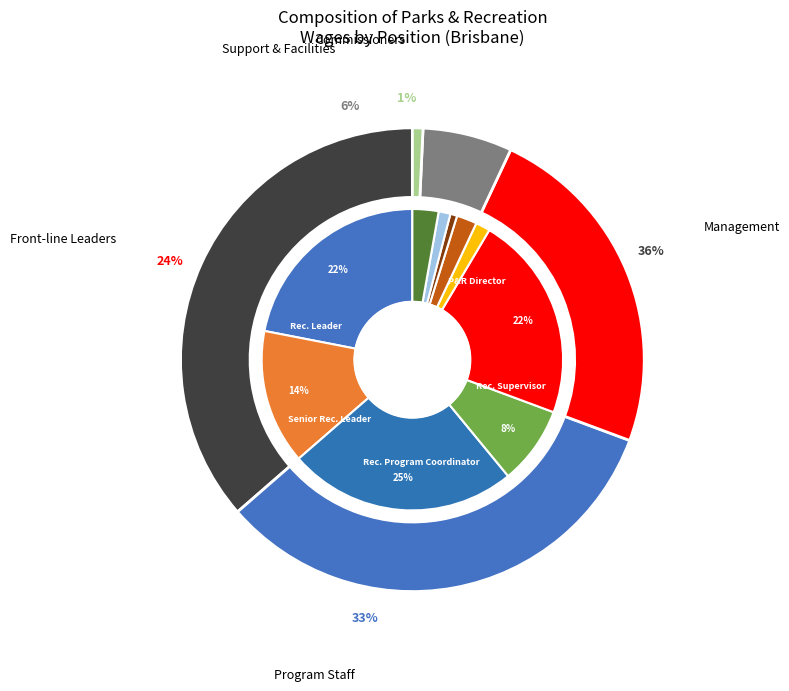

To the nearest percent, what portion does Facility Attendant represent?

2%